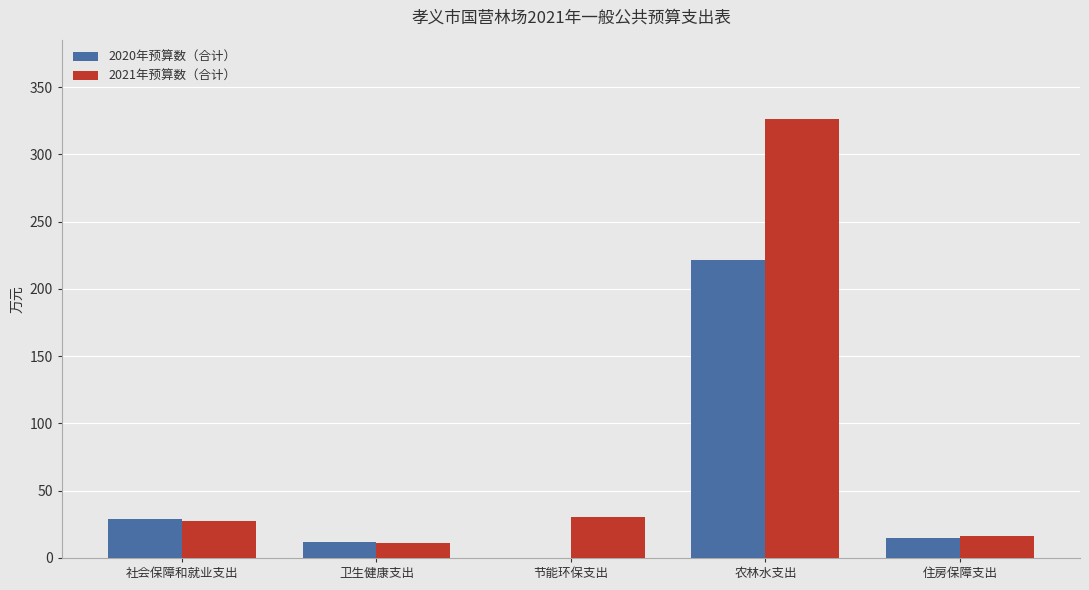

What is the highest value of the 2020年预算数（合计） series?

221.3